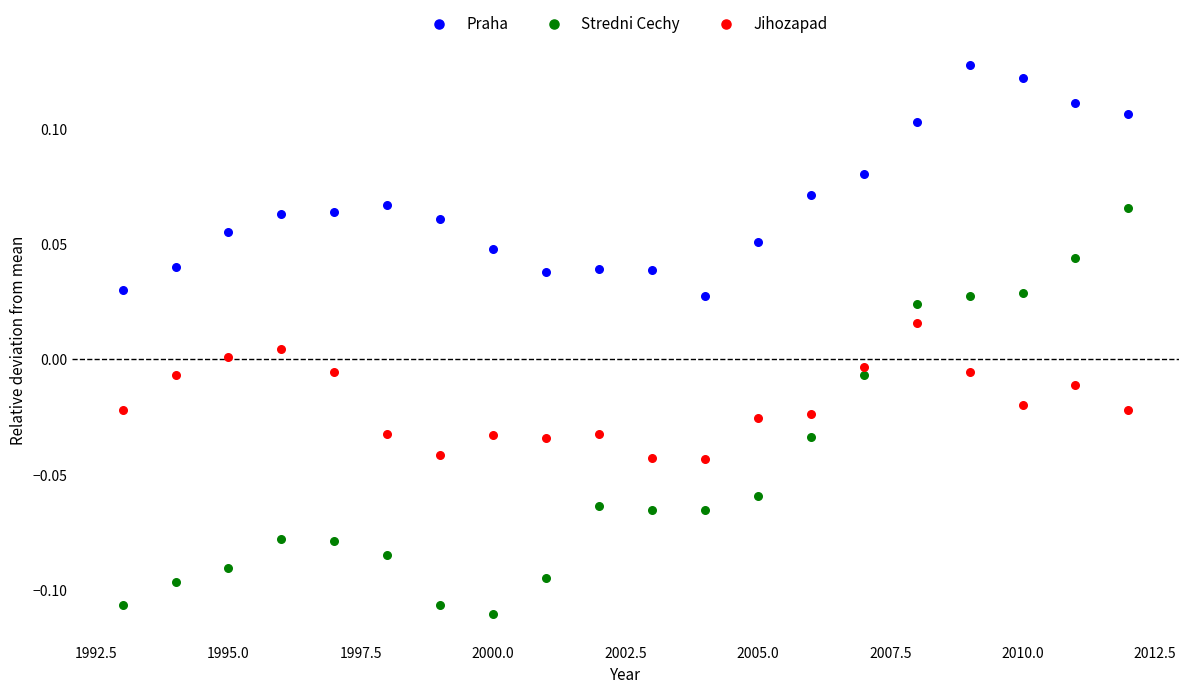

Which series has the largest Y range (max minus min)?

Stredni Cechy